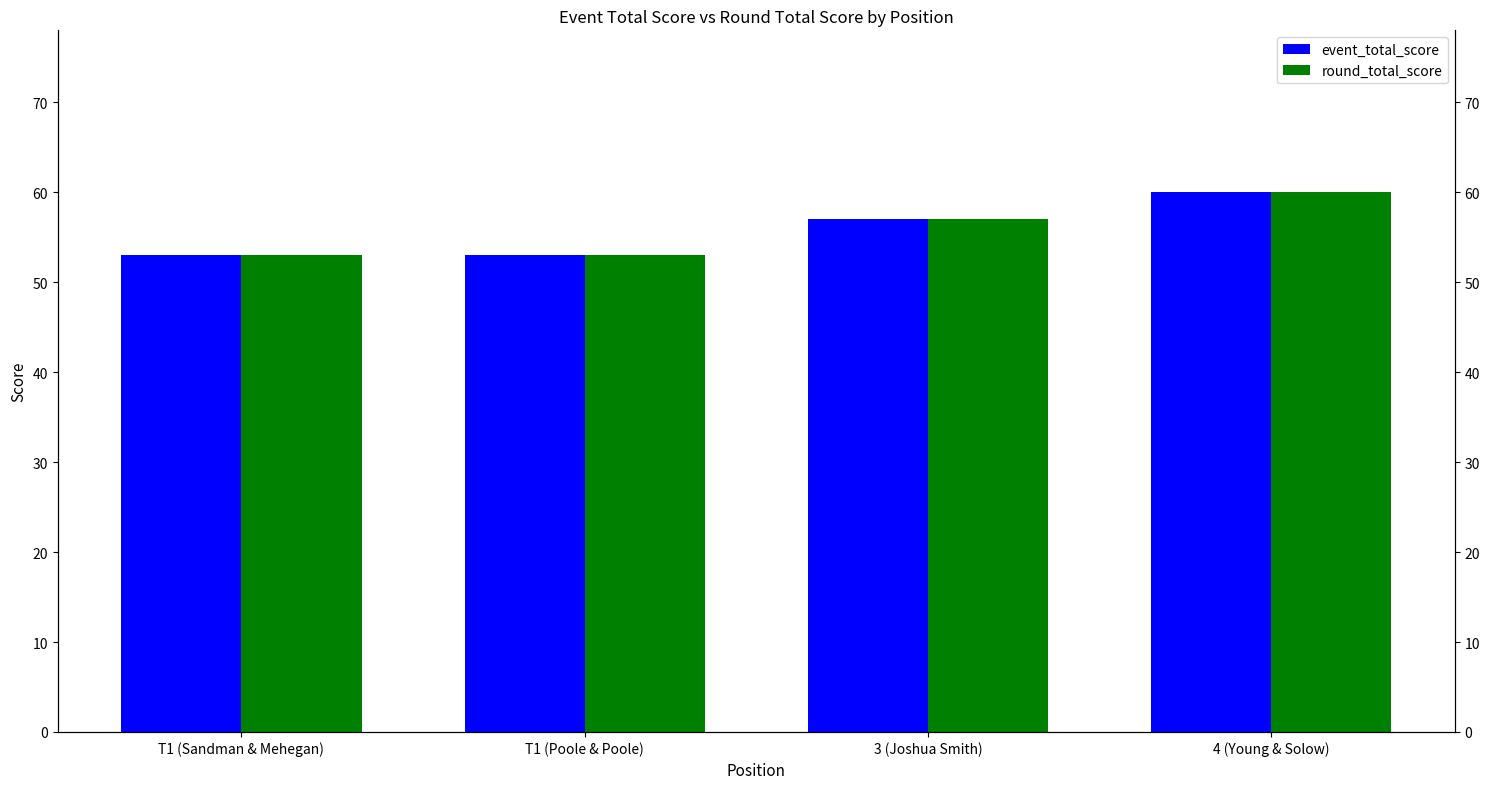

At which category does the chart reach its minimum across all series?

T1 (Sandman & Mehegan)